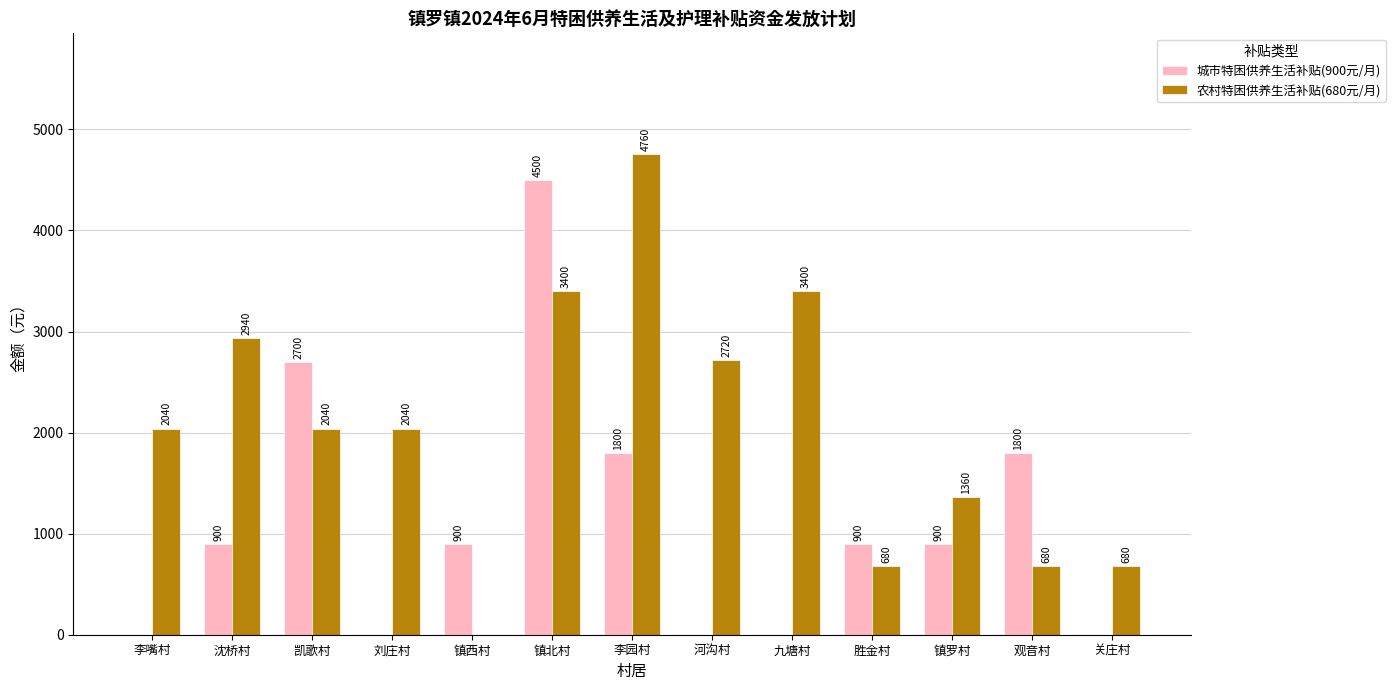

What is the approximate value of 农村特困供养生活补贴(680元/月) at 河沟村?

2720